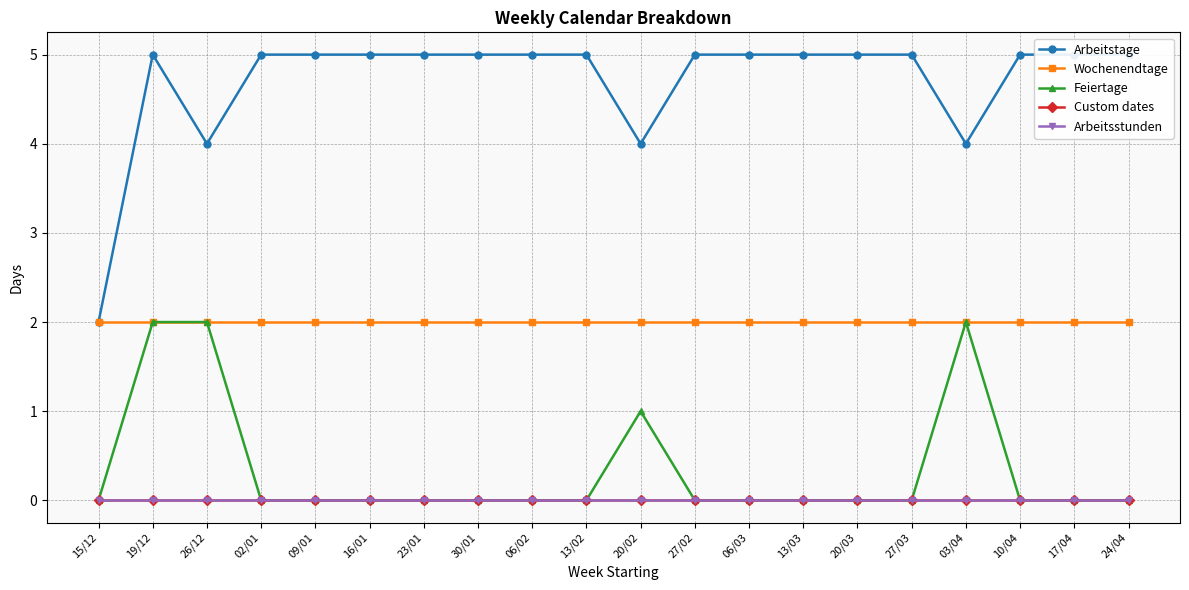

Which series has the widest spread of values?

Arbeitstage